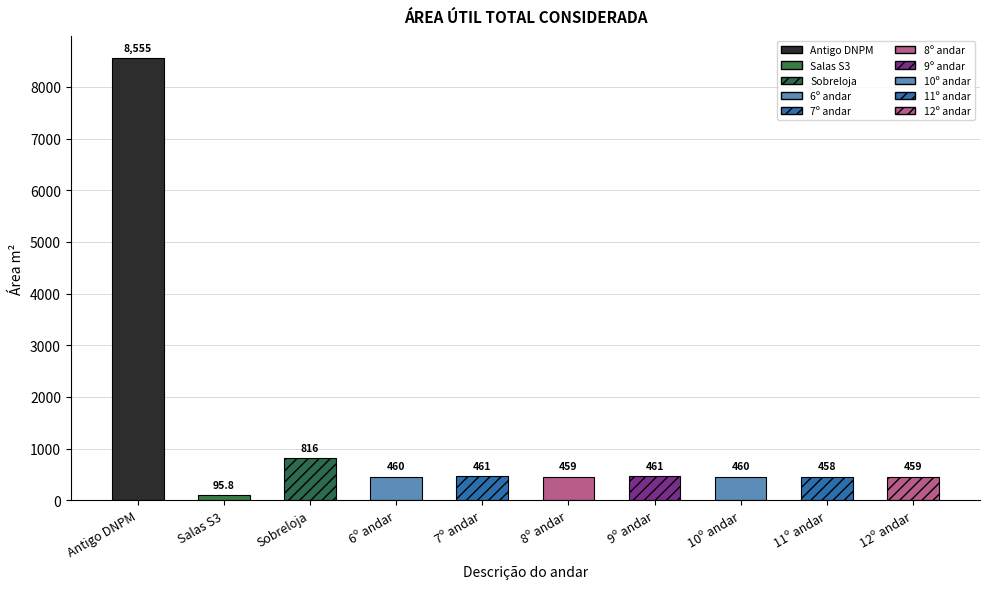

How many values exceed 459?

6